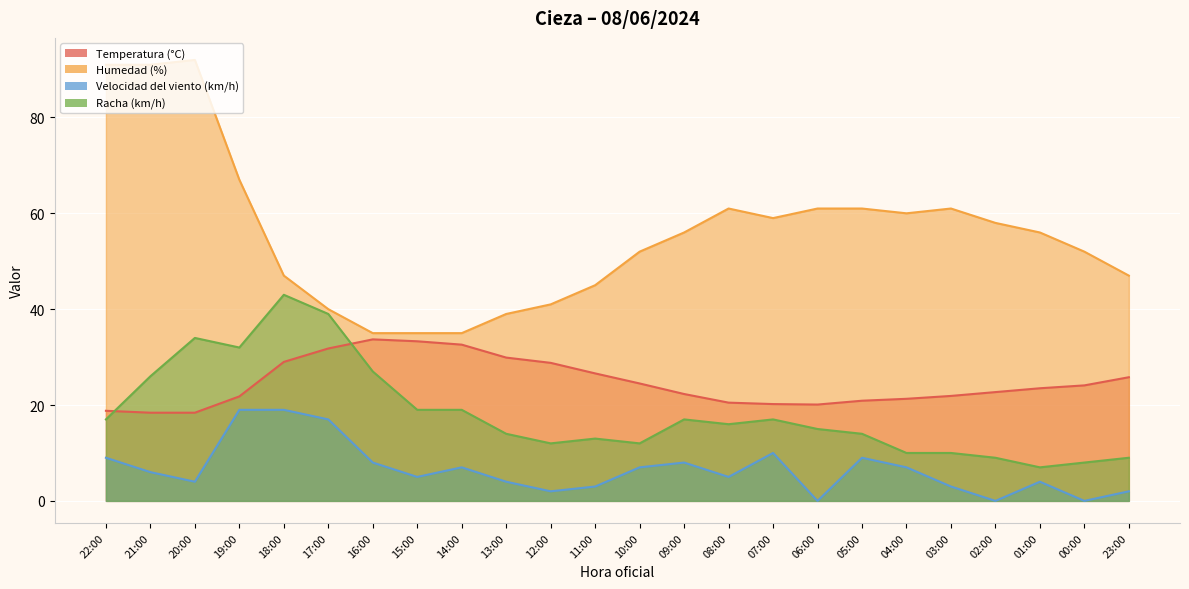

Is it true that Racha (km/h) equals 29.1 at 22:00?

False